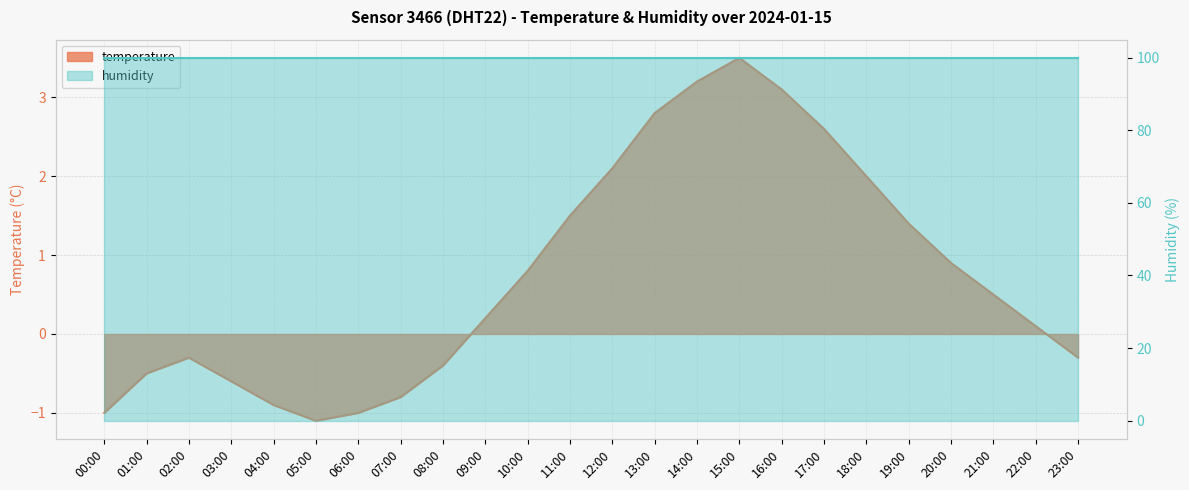

The chart shows a value of -1.1 at 05:00. True or false?

True